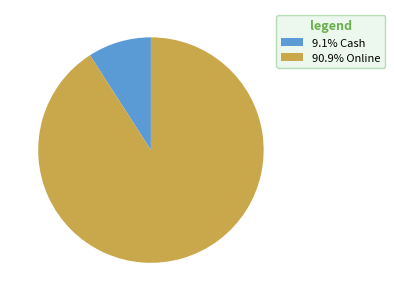

Does any single category account for the majority?

Yes